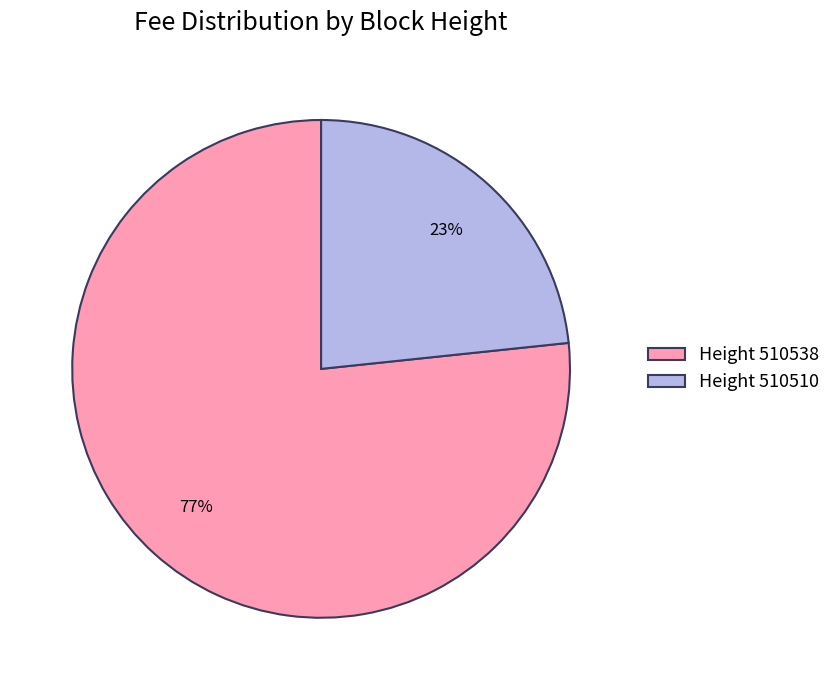

Is the sum of Height 510510 and Height 510538 greater than half?

Yes